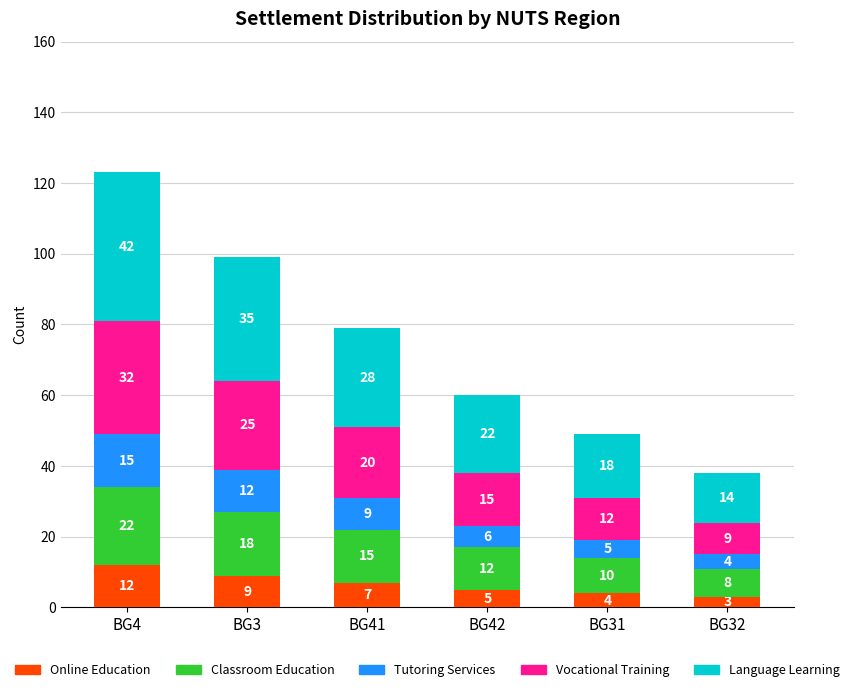

What is the sum of the Online Education values at BG31 and BG41?

11